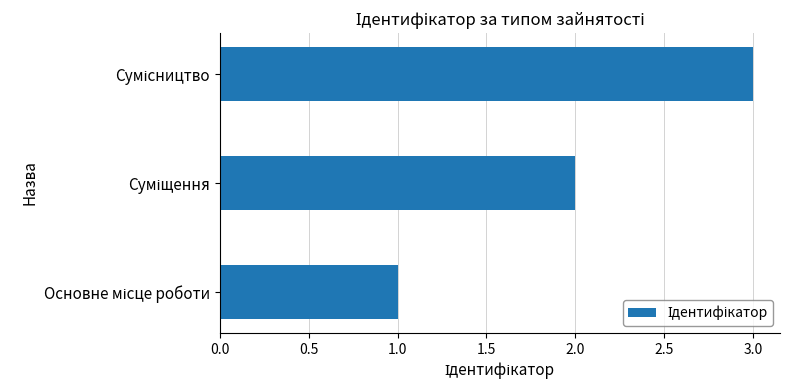

What is the greatest value displayed?

3